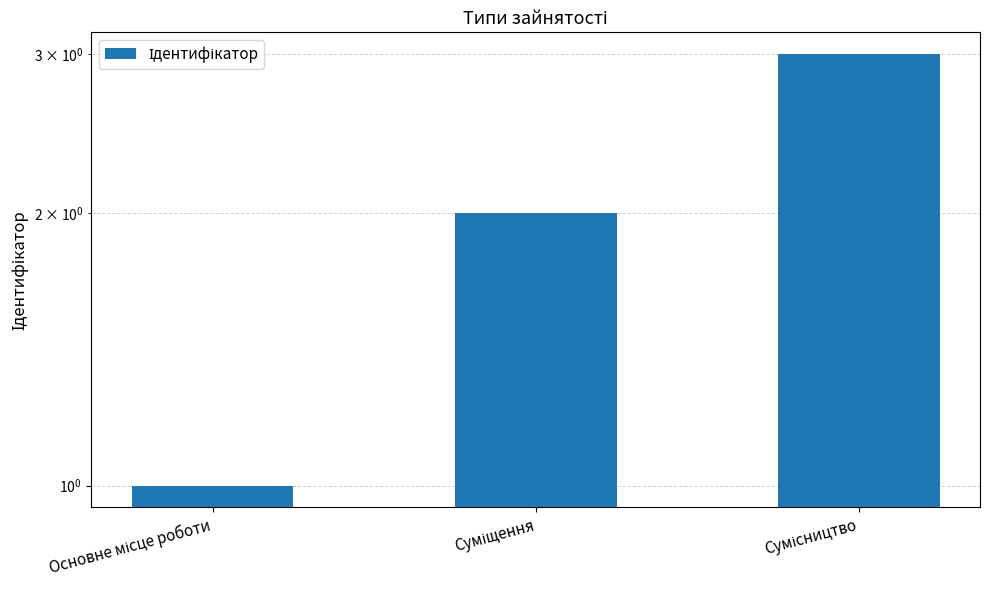

What is the minimum value shown in the chart?

1